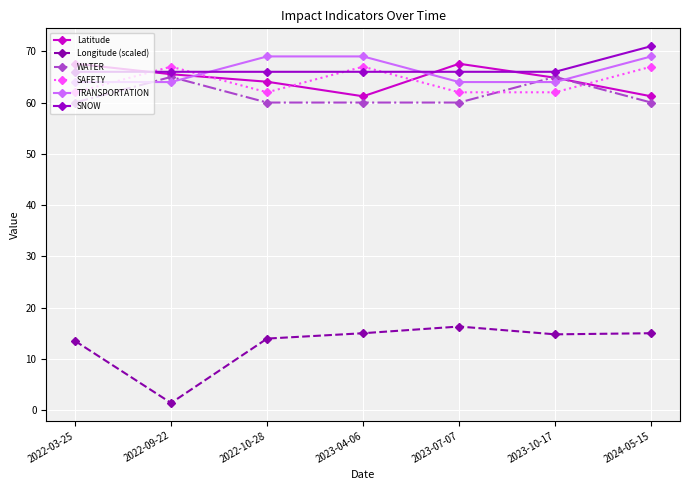

True or false: SNOW and Longitude (scaled) cross at least once.

False